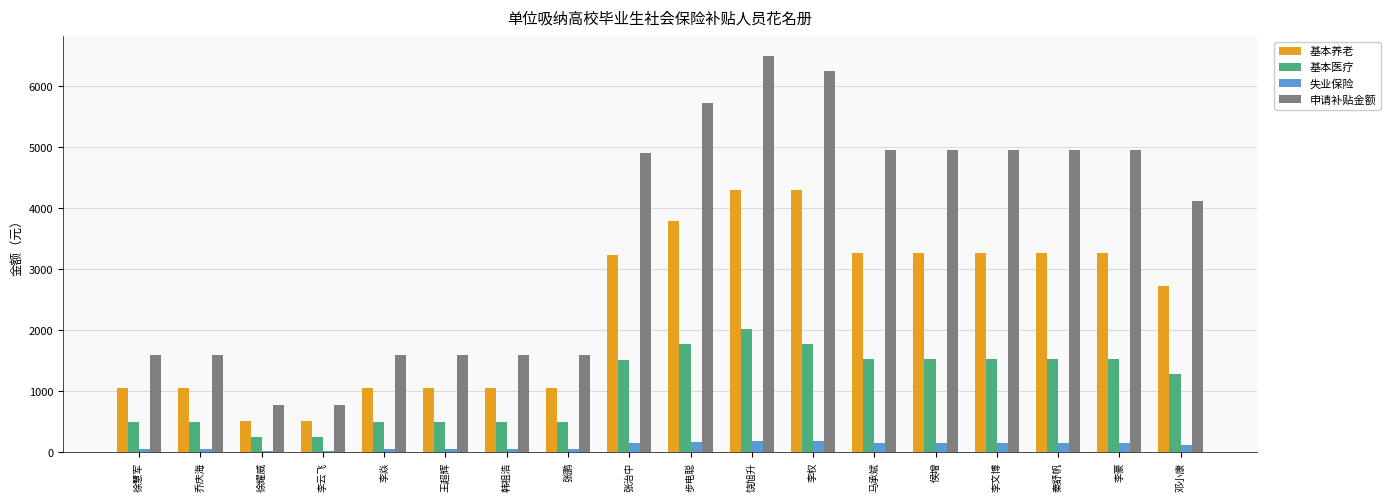

What is the sum of the 基本养老 values at 李文博 and 乔庆海?

4329.6